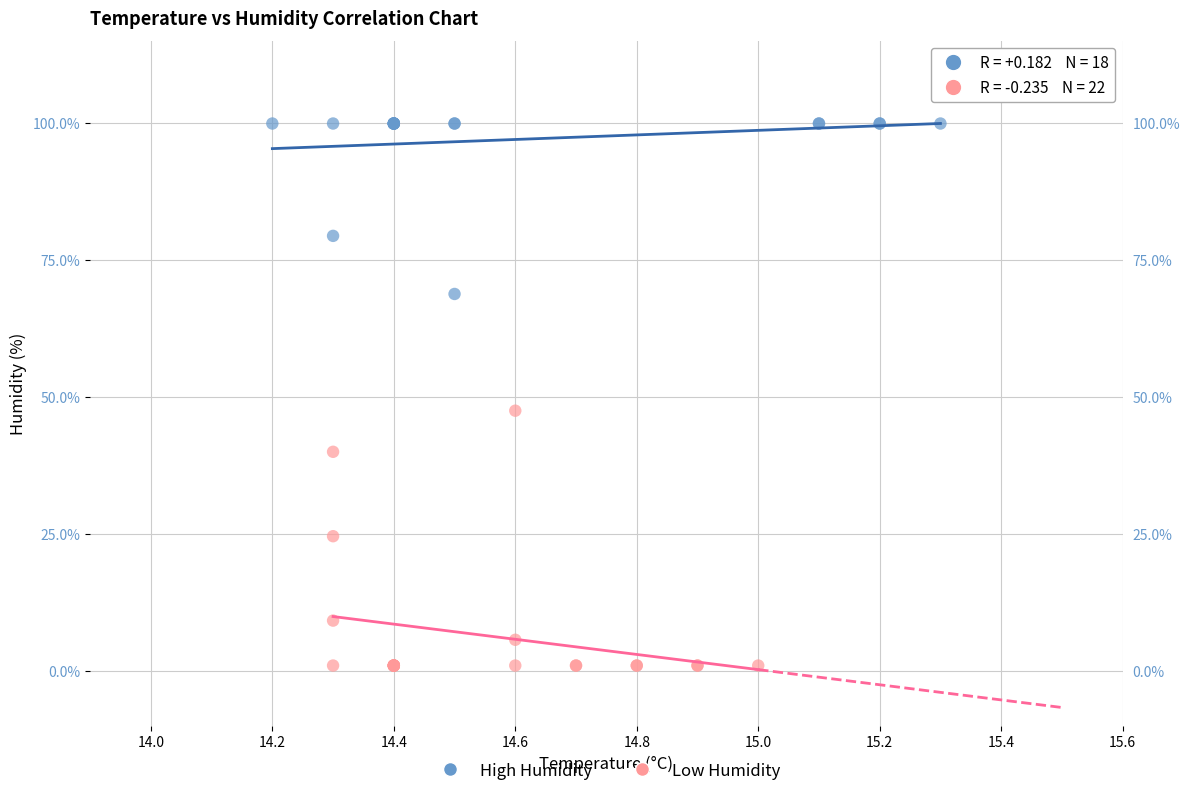

Which series has the widest spread of Y values?

Low Humidity